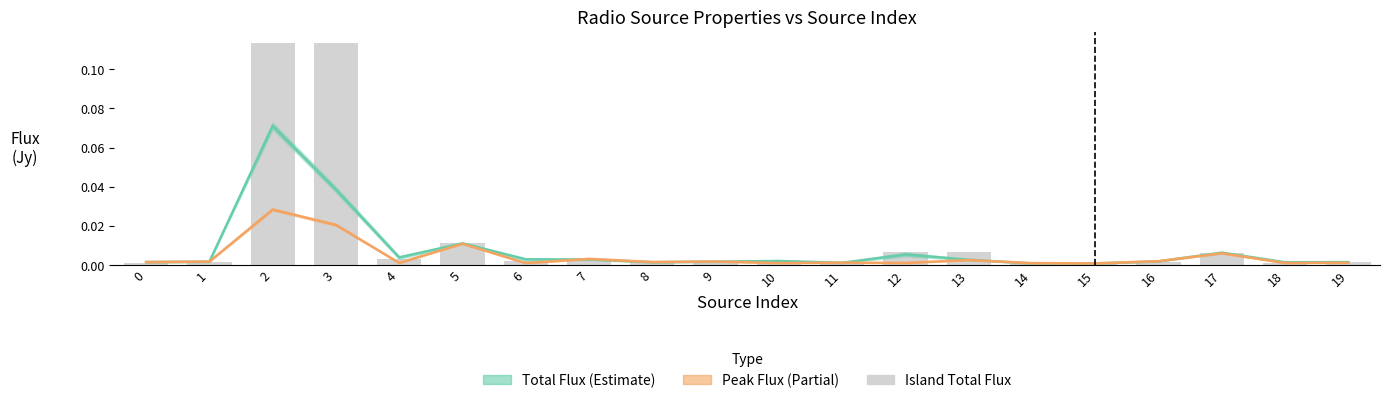

What is the difference between the maximum and minimum values in the Total_flux series?

0.1